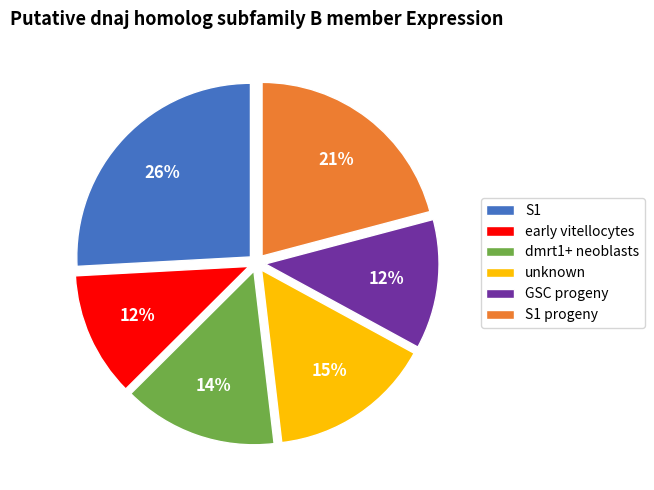

Between GSC progeny and dmrt1+ neoblasts, which is larger?

dmrt1+ neoblasts